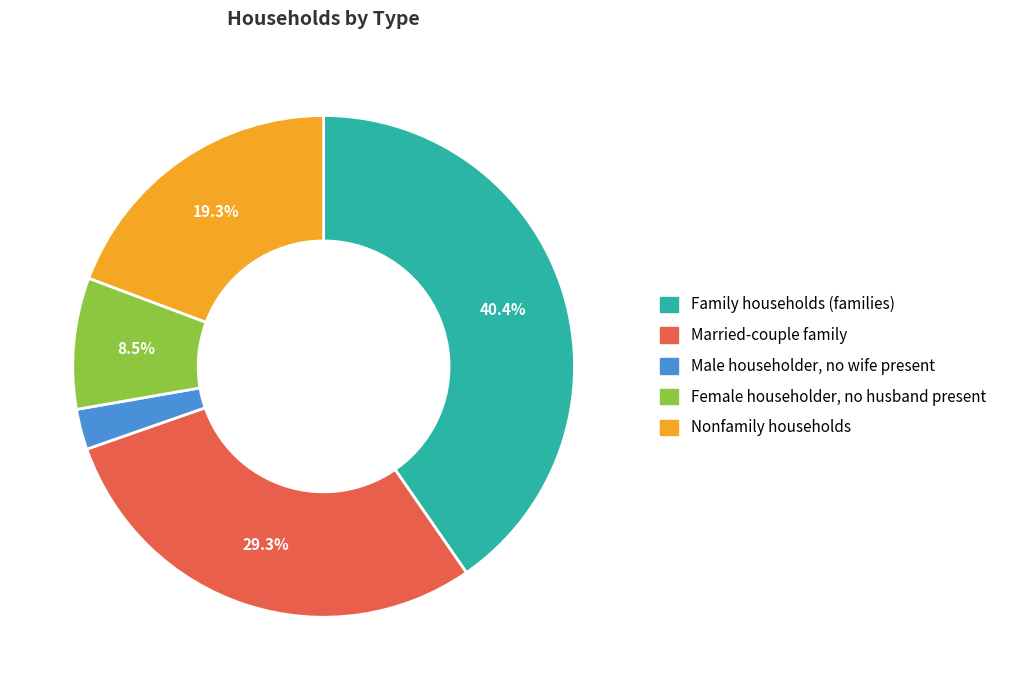

What is the largest slice in the pie chart?

Family households (families)